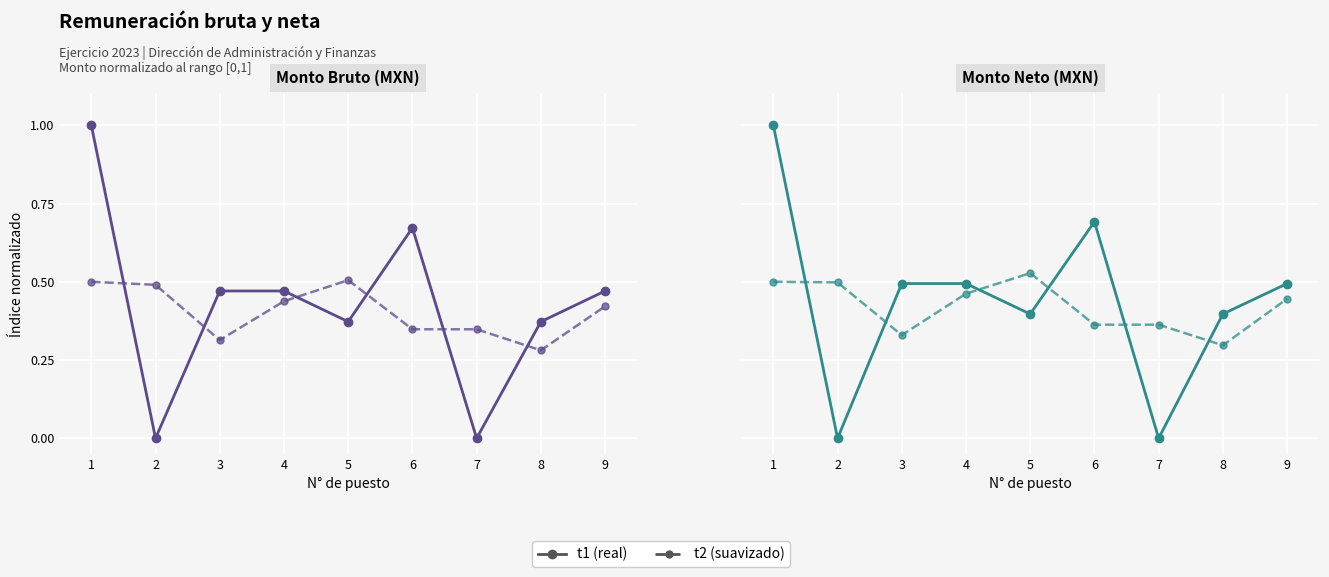

Is it true that Monto neto equals 0.0 at 7?

True